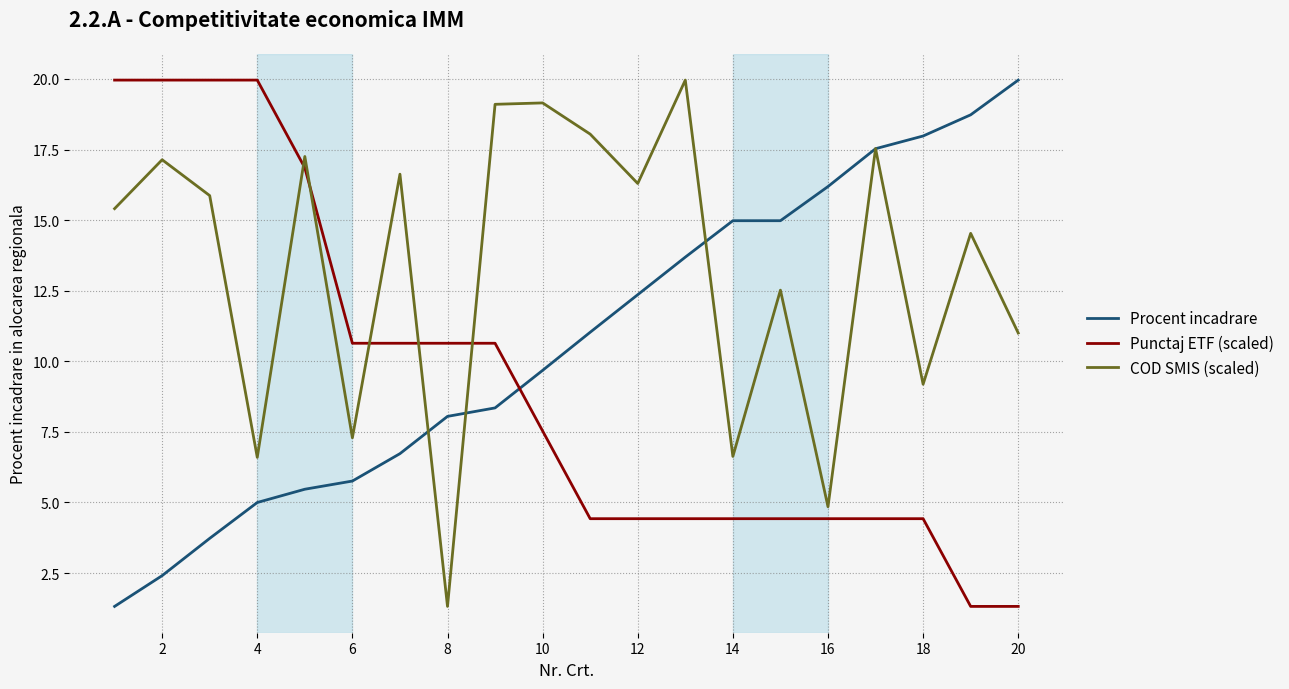

Which series has the largest total across all categories?

COD SMIS (scaled)